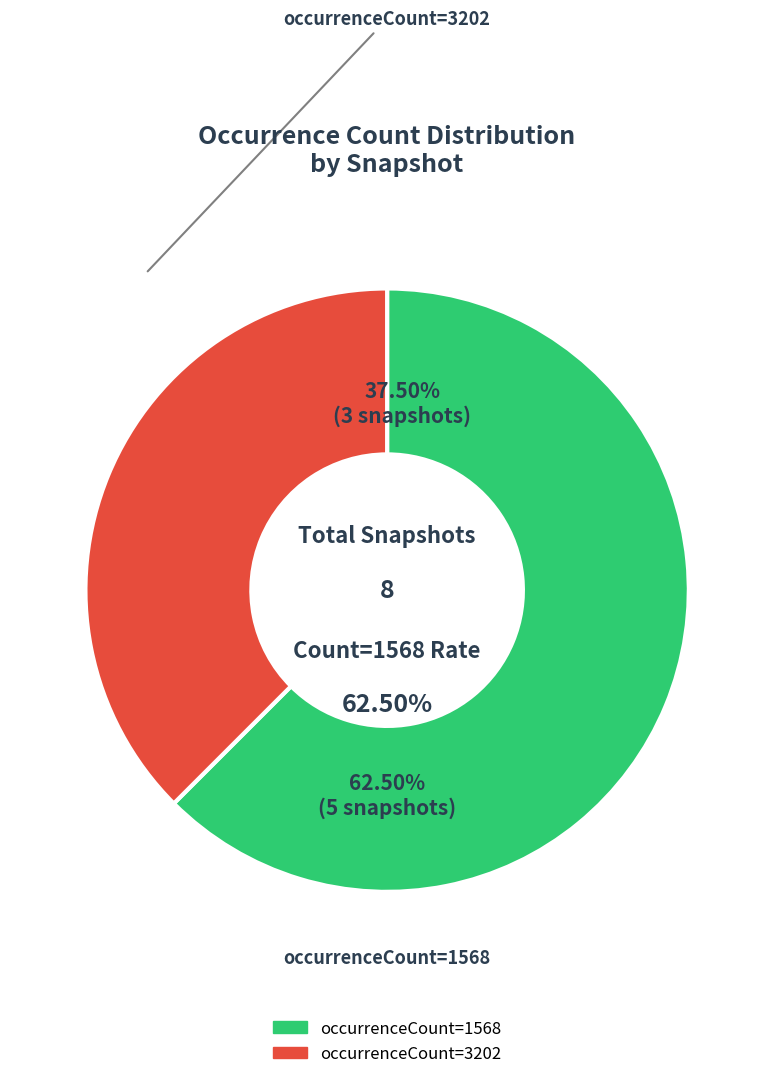

Count the number of slices in the pie.

8